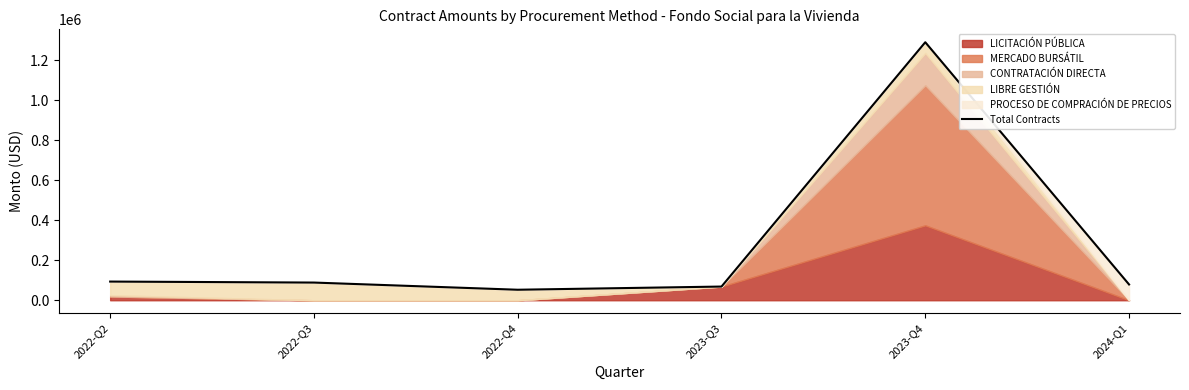

What is the value of the 6th point from the left?

79000.0